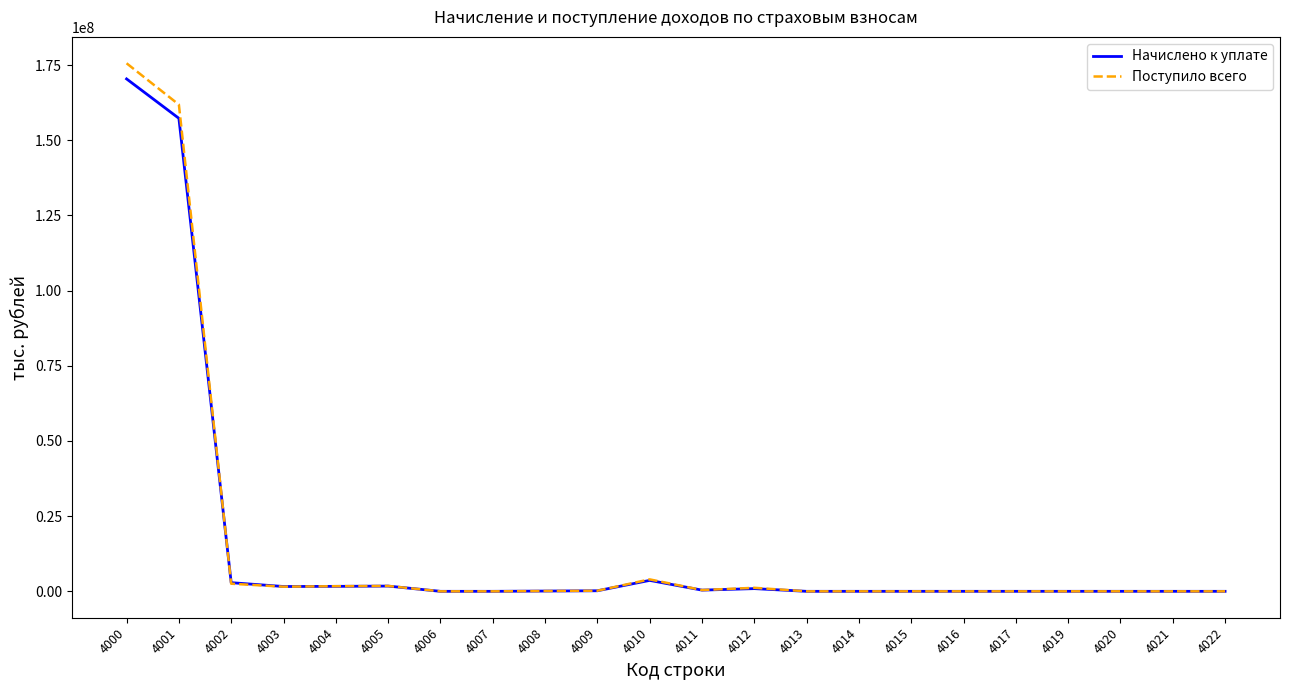

What is the greatest value displayed?

175592501